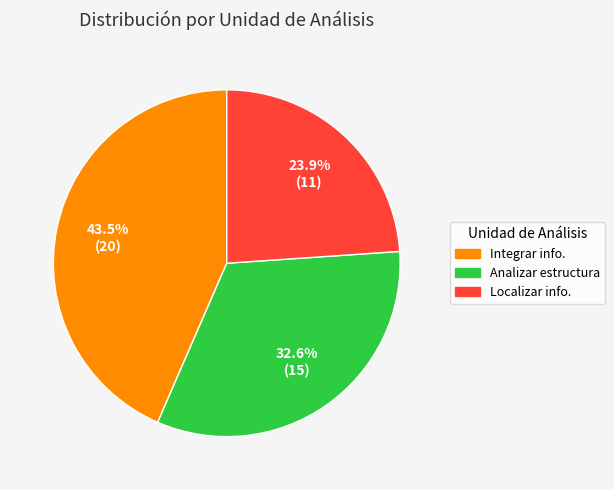

Is there a majority slice in this chart?

No